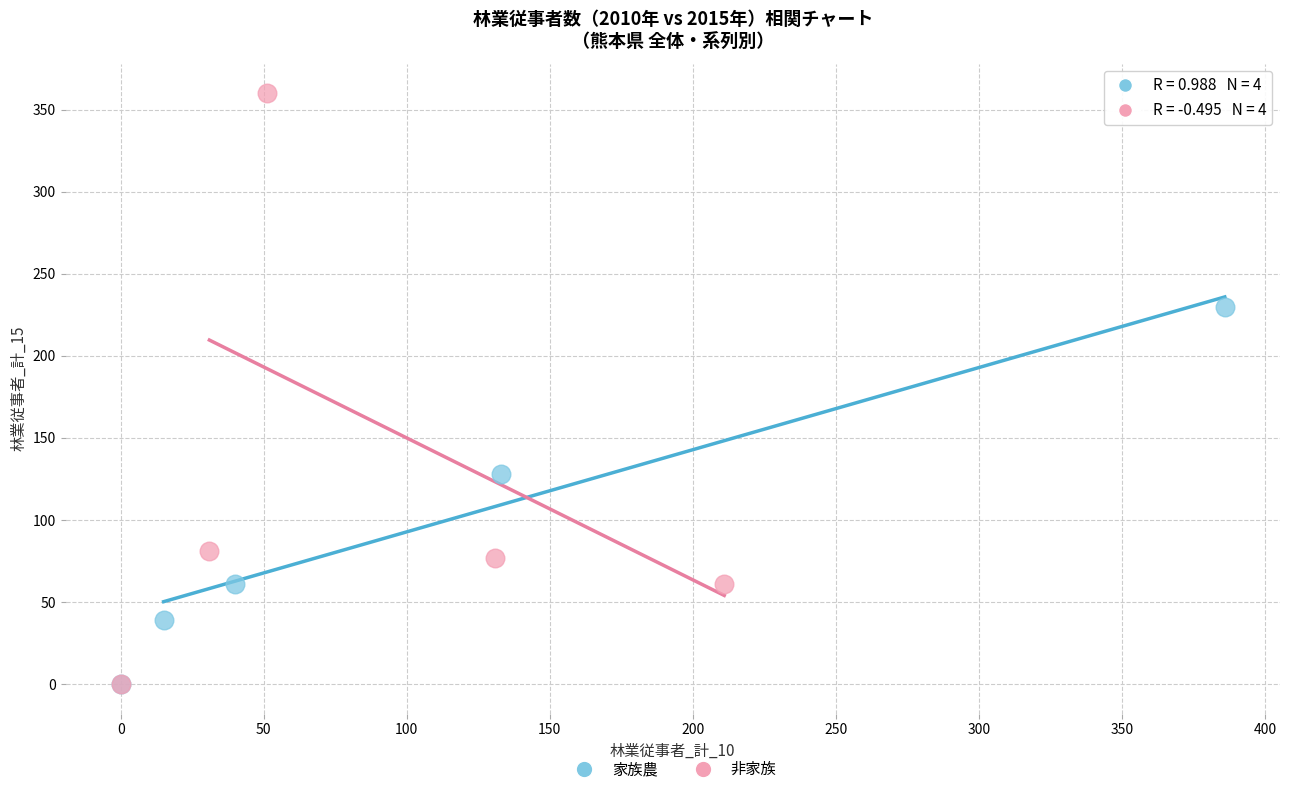

Which series has the widest spread of Y values?

非家族